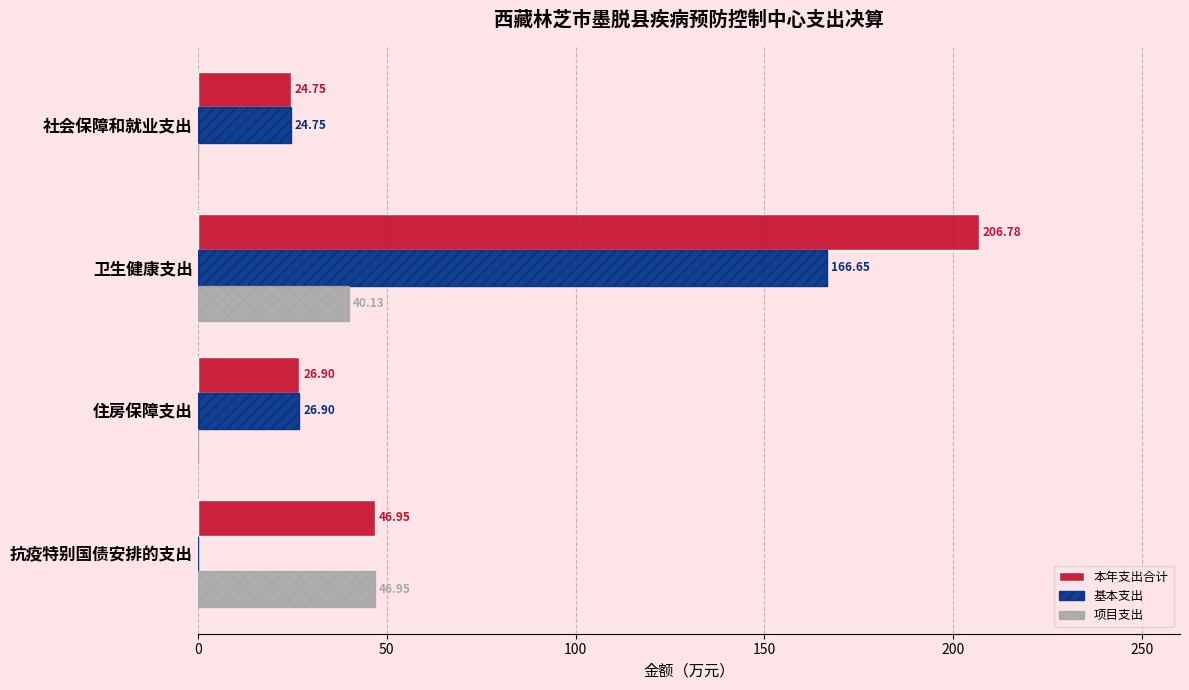

Is the value of 项目支出 at 卫生健康支出 greater than the value of 本年支出合计 at 社会保障和就业支出?

Yes